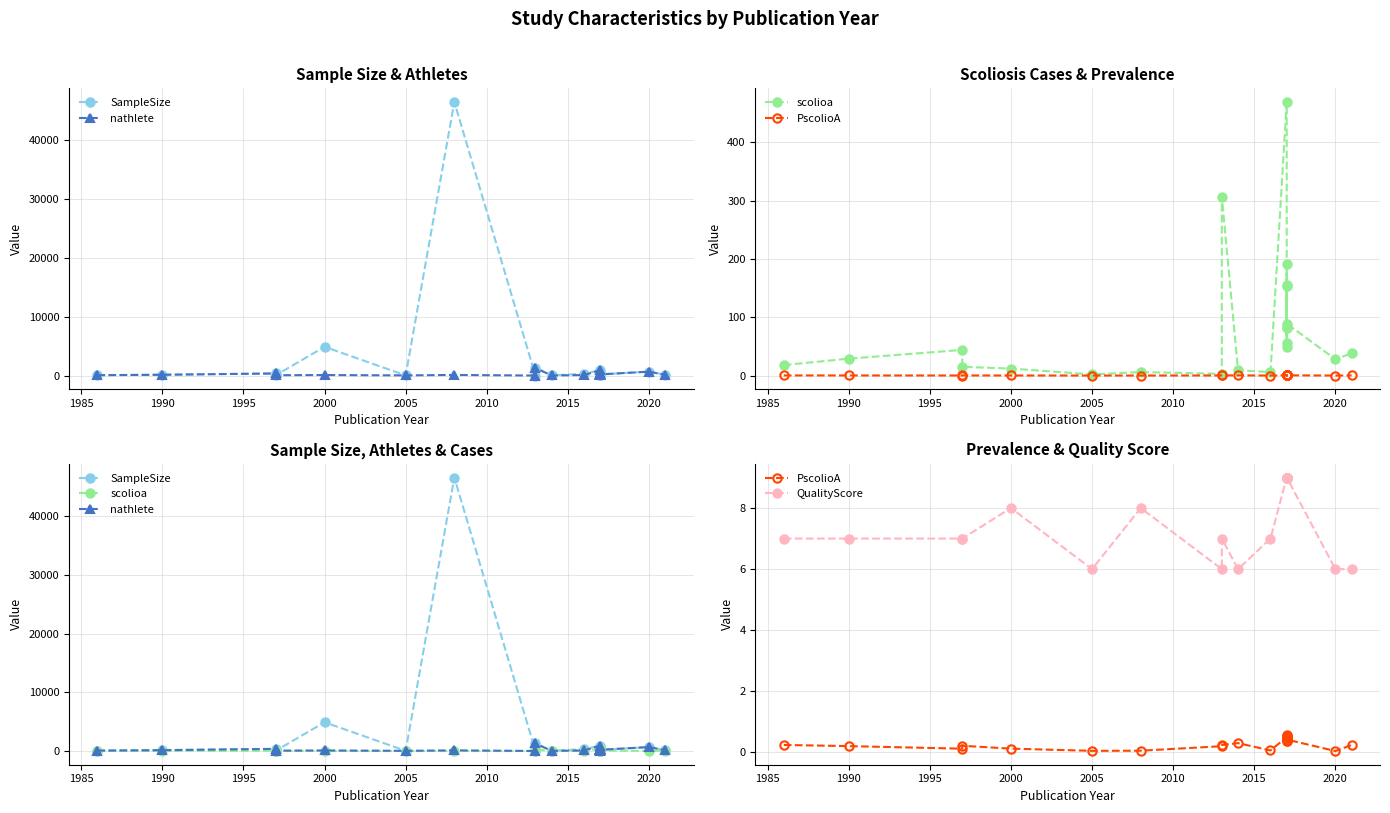

Reading left to right, list all the values displayed in this chart.

SampleSize: 75.0	173.0	371.0	70.0	4900.0	41.0	46544.0	15.0	1288.0	60.0	305.0	944.0	117.0	344.0	320.0	93.0	340.0	217.0	229.0	213.0	679.0	132.0
nathlete: 75.0	143.0	371.0	70.0	100.0	41.0	116.0	15.0	1288.0	30.0	102.0	944.0	117.0	344.0	320.0	93.0	340.0	217.0	229.0	213.0	679.0	132.0
scolioa: 18.0	29.0	44.0	15.0	12.0	2.0	6.0	3.0	307.0	9.0	6.0	469.0	56.0	192.0	156.0	49.0	154.0	83.0	82.0	89.0	28.0	38.0
PscolioA: 0.2	0.2	0.1	0.2	0.1	0.0	0.1	0.2	0.2	0.3	0.1	0.5	0.5	0.6	0.5	0.5	0.5	0.4	0.4	0.4	0.0	0.2
QualityScore: 7.0	7.0	7.0	7.0	8.0	6.0	8.0	6.0	7.0	6.0	7.0	9.0	9.0	9.0	9.0	9.0	9.0	9.0	9.0	9.0	6.0	6.0